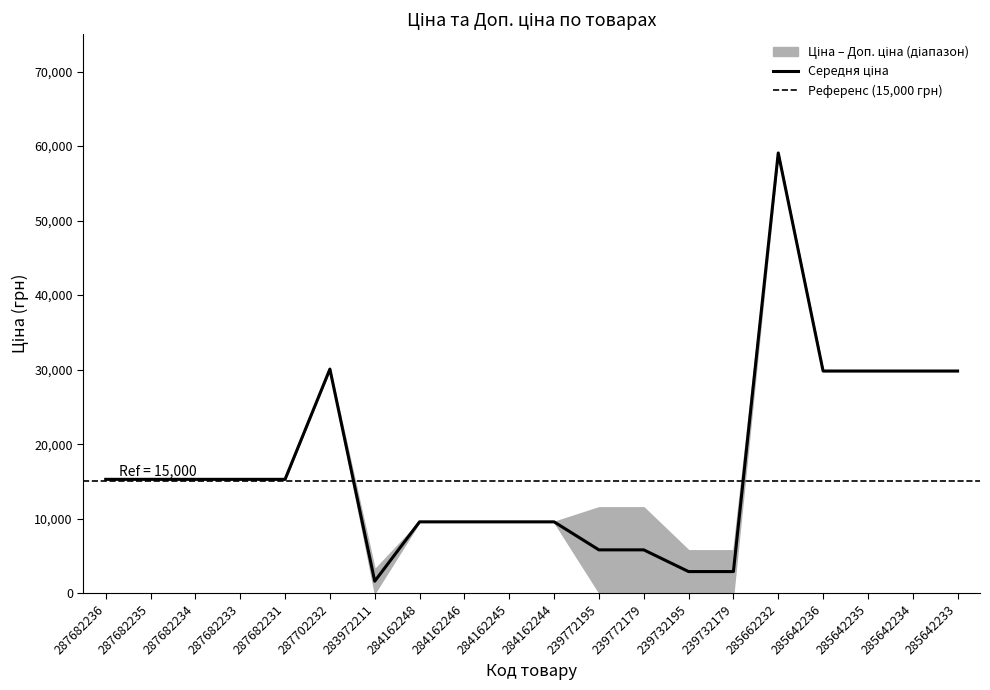

Rank the categories by value from lowest to highest.

283972211, 239732195, 239732179, 239772195, 239772179, 284162248, 284162246, 284162245, 284162244, 287682236, 287682235, 287682234, 287682233, 287682231, 285642236, 285642235, 285642234, 285642233, 287702232, 285662232